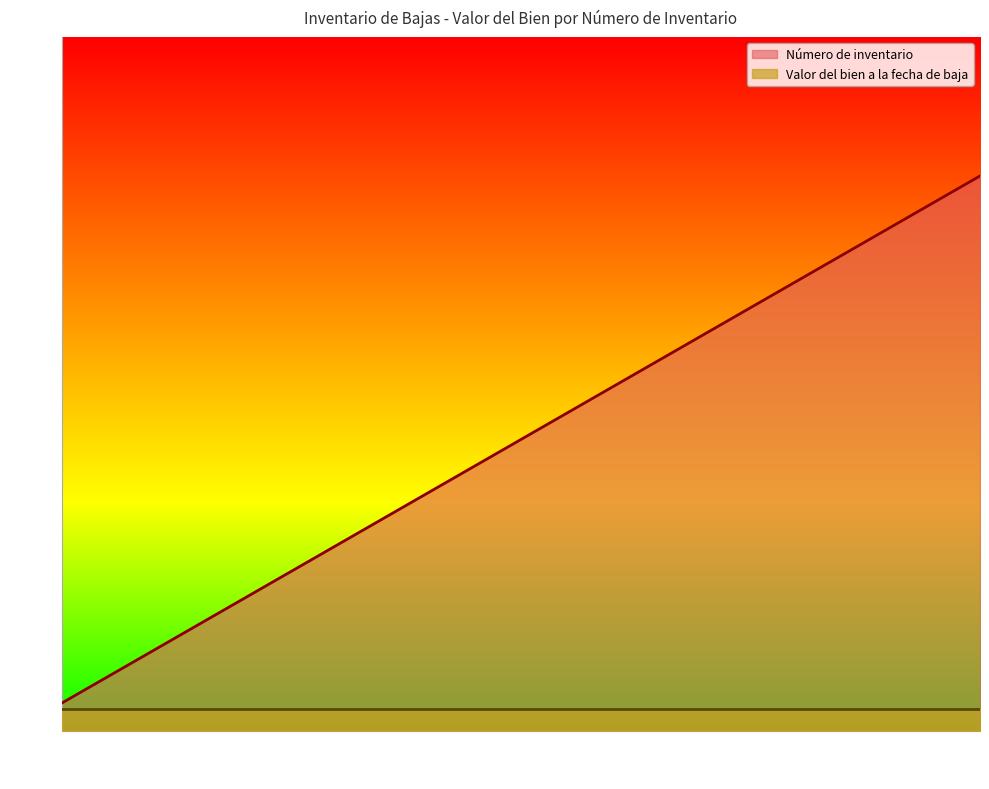

How many data points are above 1?

10